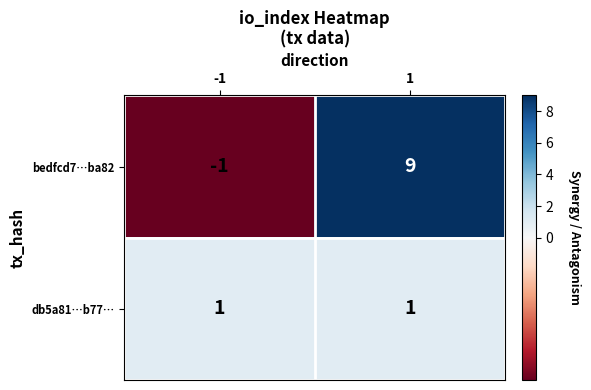

What is the minimum value shown in the chart?

-1